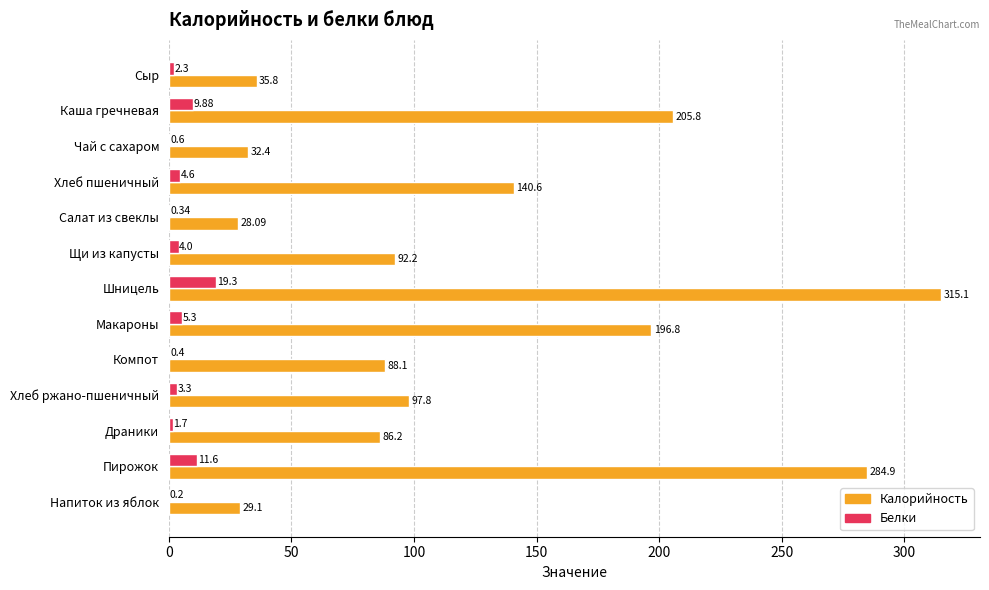

At which label is Калорийность closest to 171?

Макароны